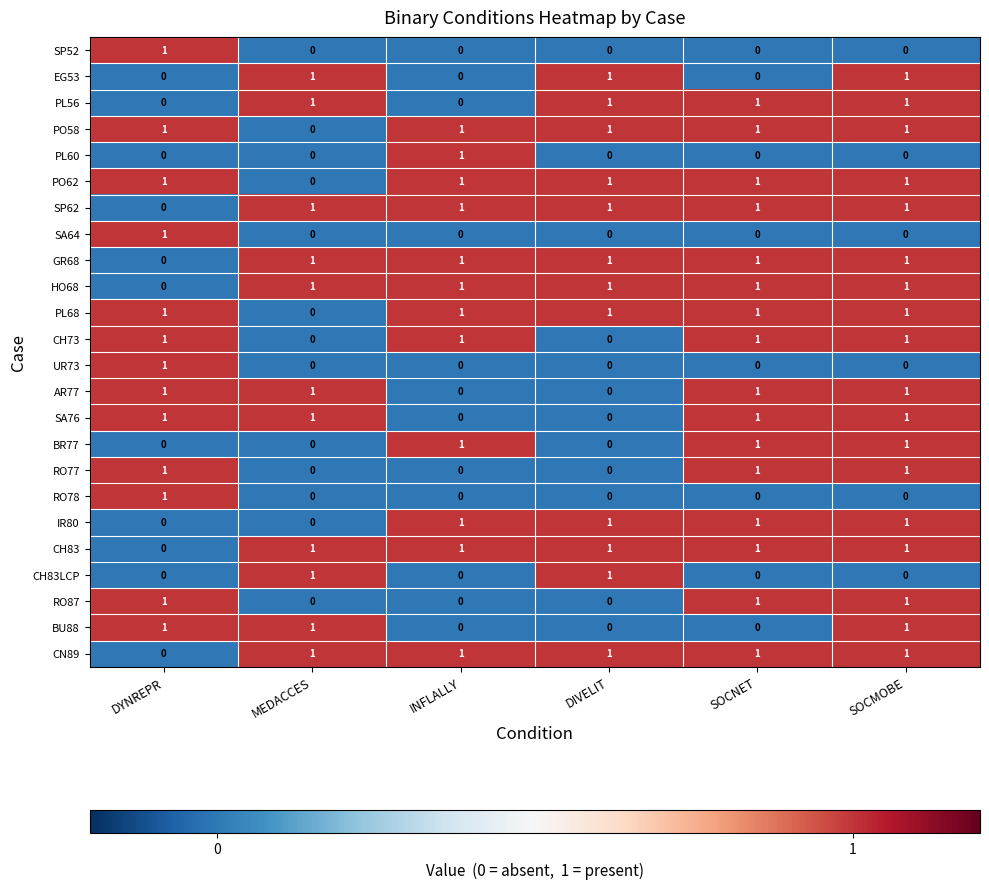

How many data points does each series have?

6